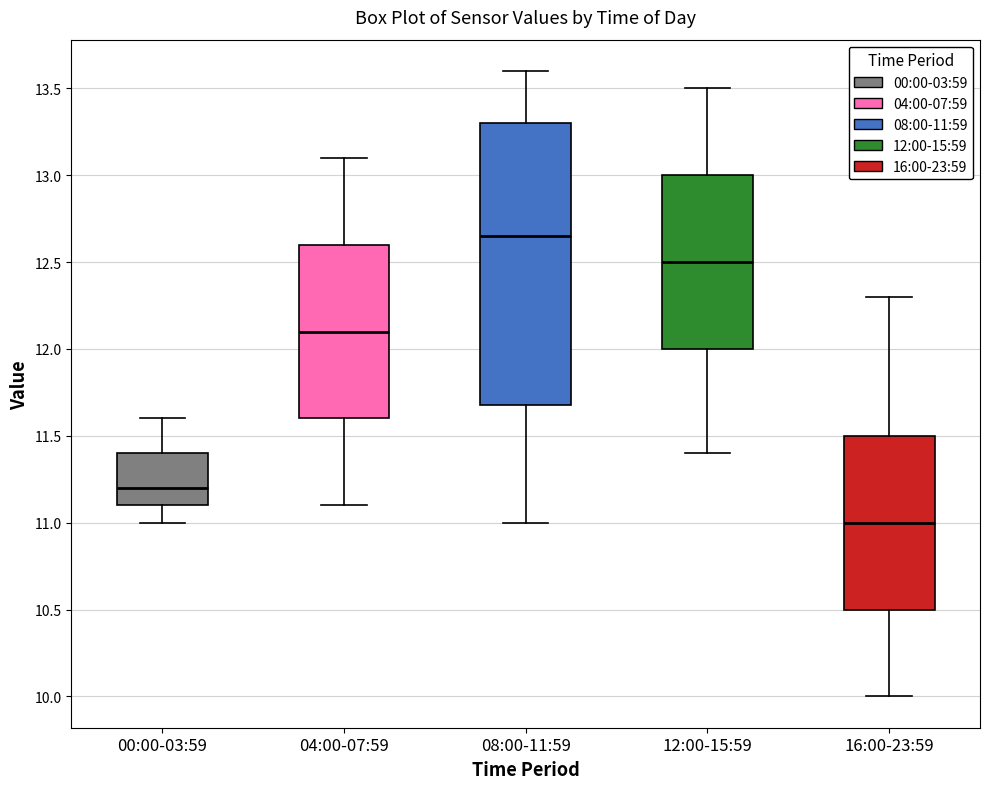

Reading left to right, transcribe this box plot: for each box, give where its median line is, the range the box spans, and where its two whiskers end, as read against the y-axis. The values are not printed on the chart, so give them approximately, as read against the axis.

00:00-03:59: median 11.20, box 11.10 to 11.40, whiskers 11.00 to 11.60
04:00-07:59: median 12.10, box 11.60 to 12.60, whiskers 11.10 to 13.10
08:00-11:59: median 12.65, box 11.70 to 13.30, whiskers 11.00 to 13.60
12:00-15:59: median 12.50, box 12.00 to 13.00, whiskers 11.40 to 13.50
16:00-23:59: median 11.00, box 10.50 to 11.50, whiskers 10.00 to 12.30